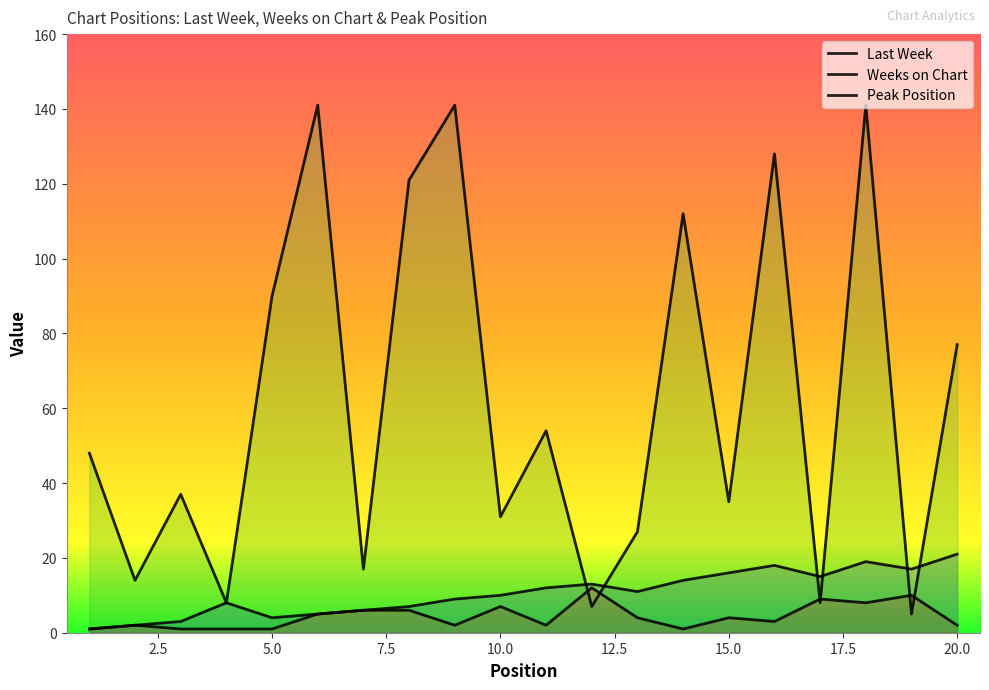

What is the value of the Last Week point at the 13th from the left?

11